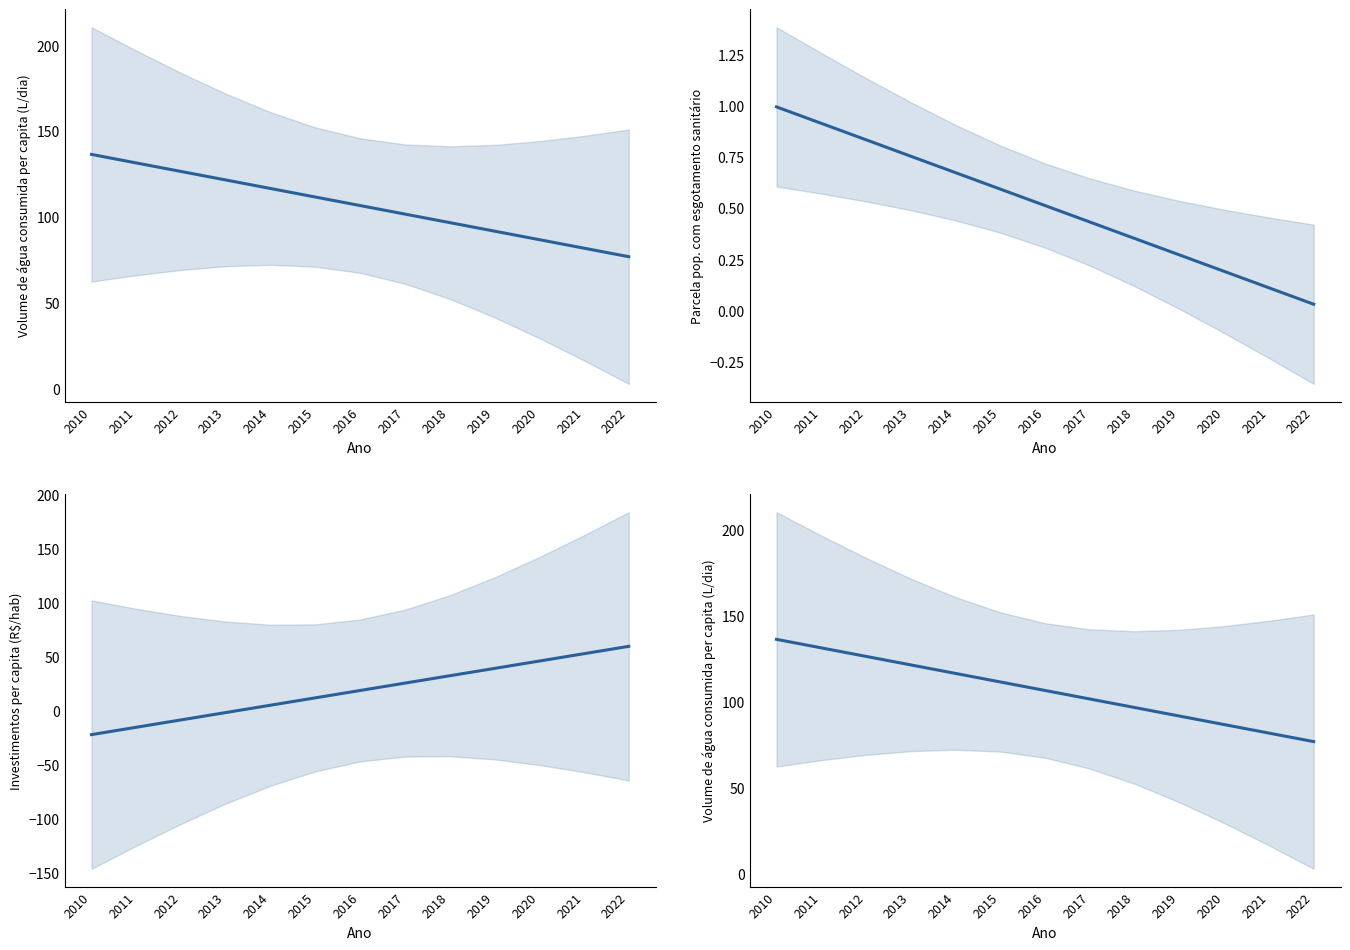

What are all the series names shown in the legend?

Volume de água consumida per capita (L/dia), Parcela pop. com esgotamento sanitário, Investimentos per capita (R$/hab)